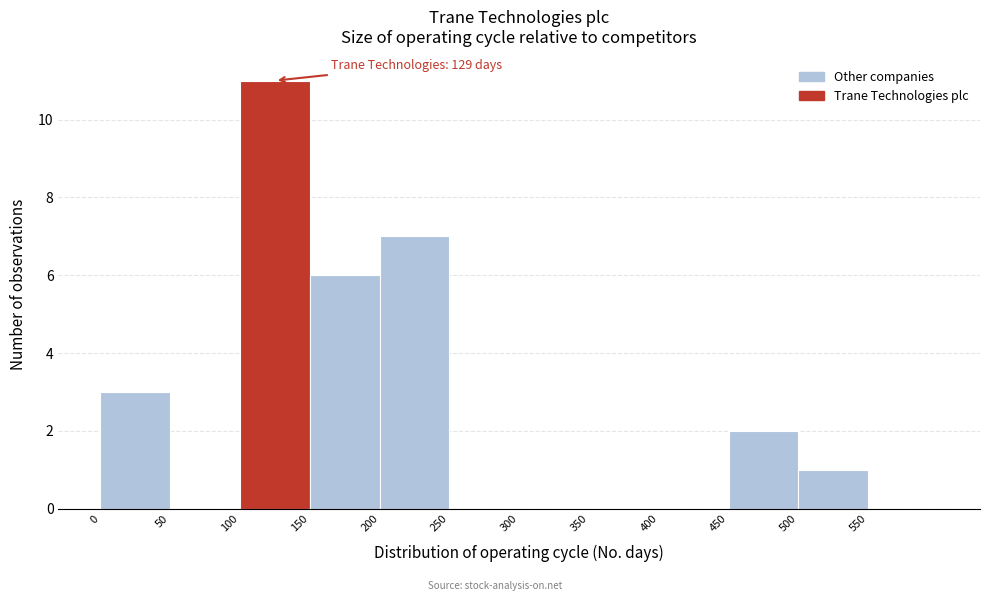

Over which range of the x-axis is the bar tallest?

100 to 150